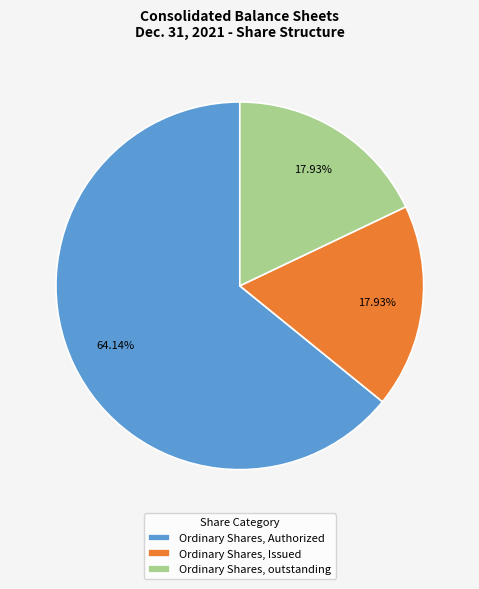

What is the largest slice in the pie chart?

Ordinary Shares, Authorized